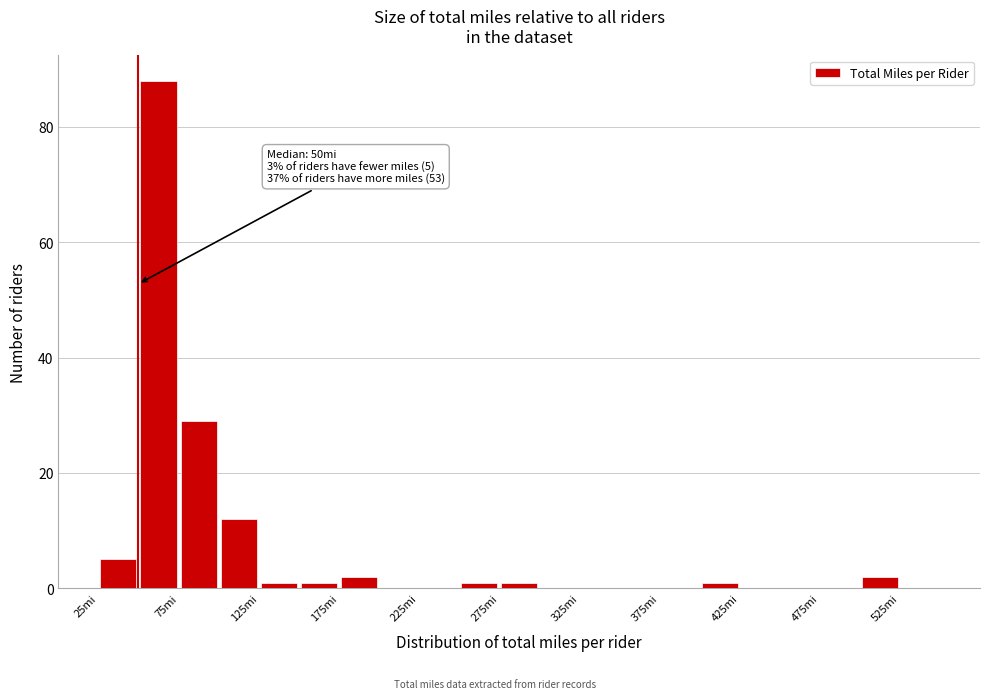

Which range on the x-axis has the tallest bar?

50 to 75